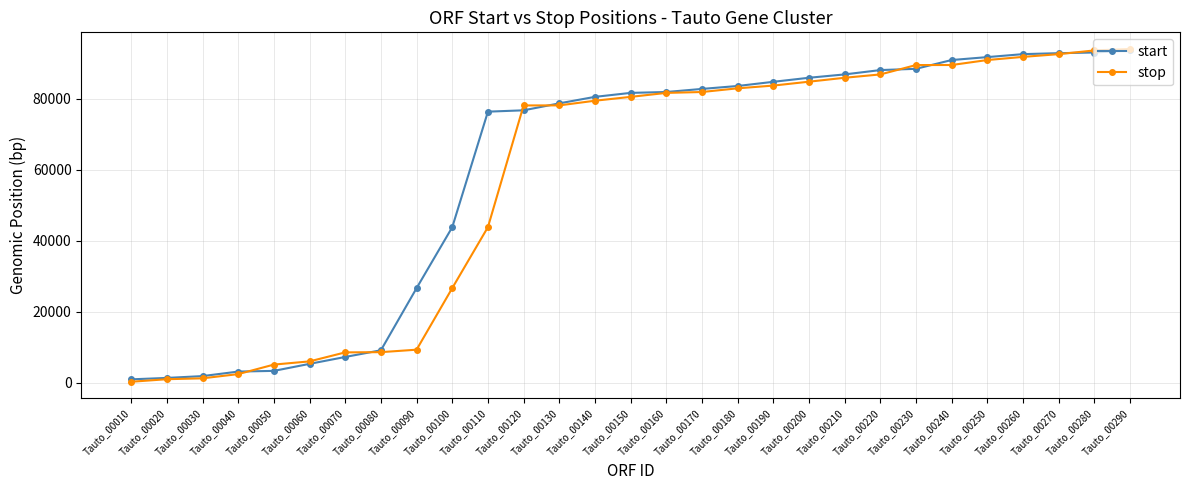

What is the value of the stop point at the 9th from the left?

9369